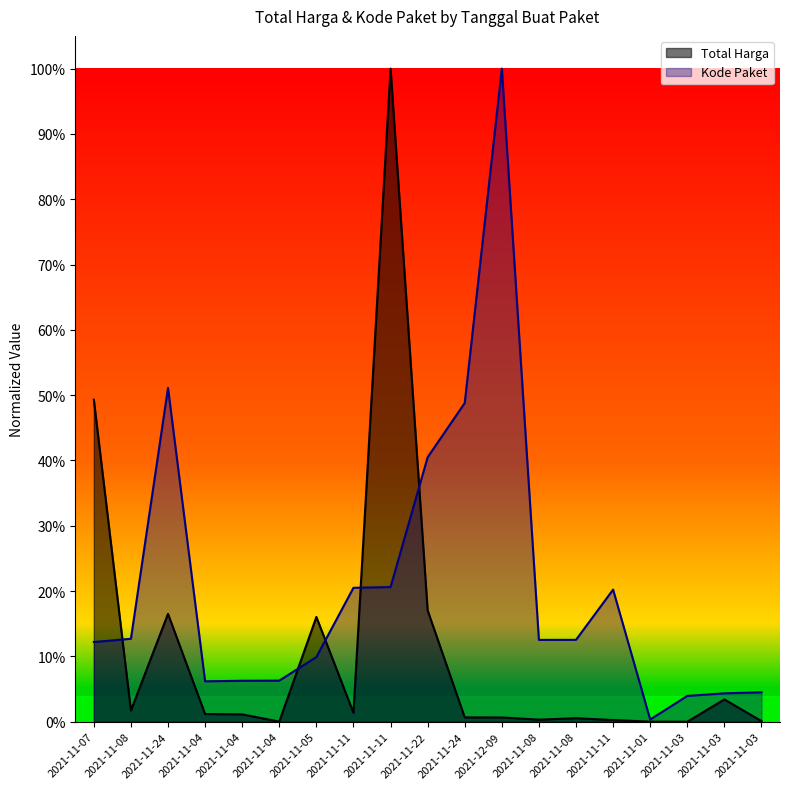

What is the difference between the highest and lowest values at 2021-11-05?

0.1